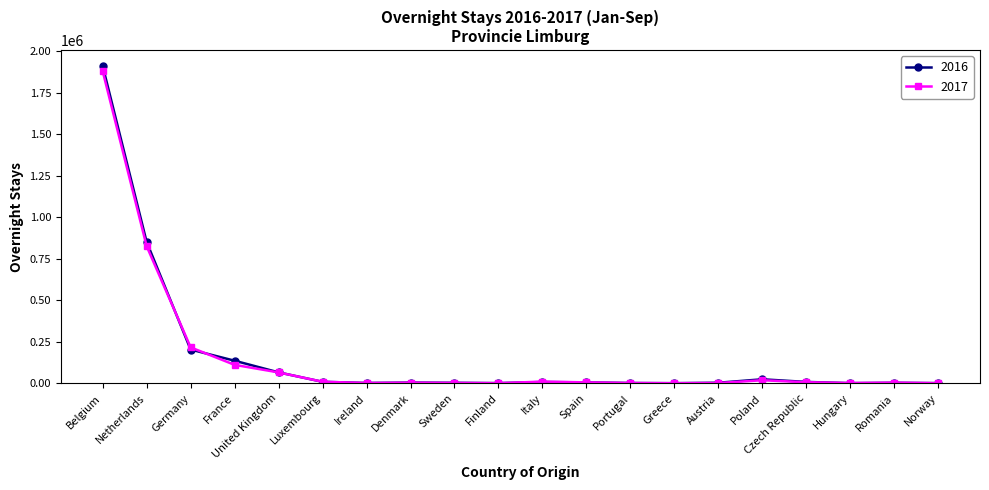

Which series has the widest spread of values?

2016